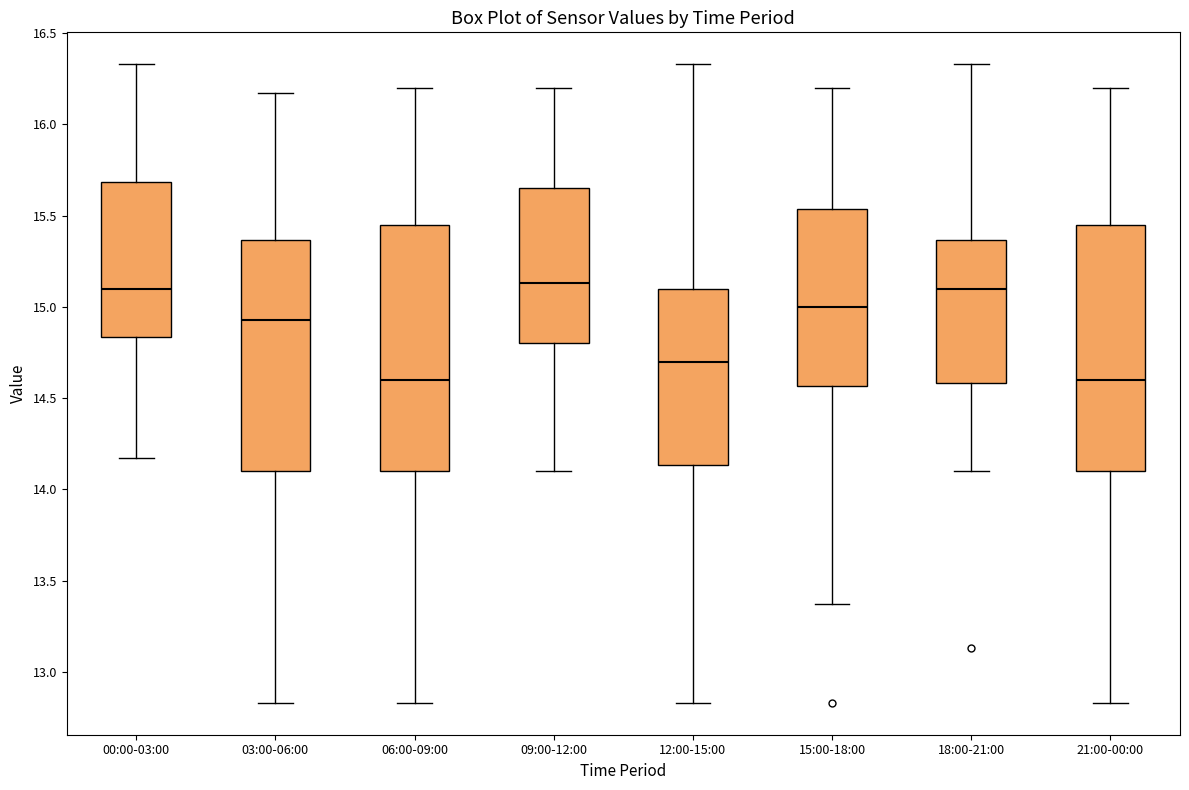

Where is the upper edge of the box for 09:00-12:00 on the y-axis? The values are not printed on the chart, so give them approximately, as read against the axis.

15.65